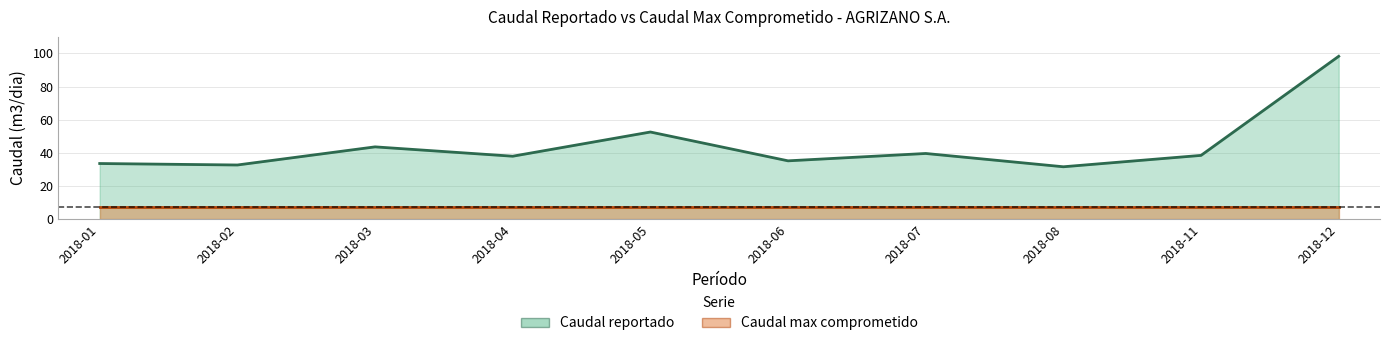

Reading right to left, extract all data points from this chart.

2018-12=98.3	2018-11=38.5	2018-08=31.6	2018-07=39.6	2018-06=35.2	2018-05=52.6	2018-04=38.0	2018-03=43.6	2018-02=32.7	2018-01=33.6